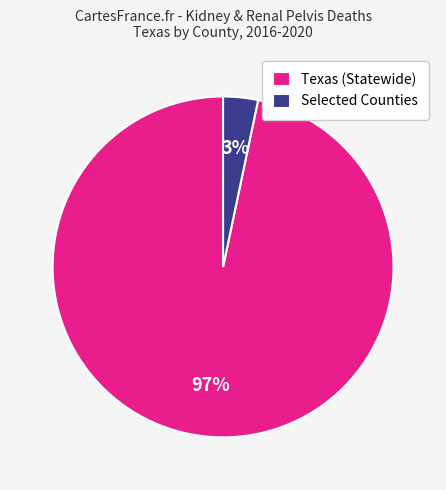

Is it true that Texas (Statewide) is 97% of the pie?

True